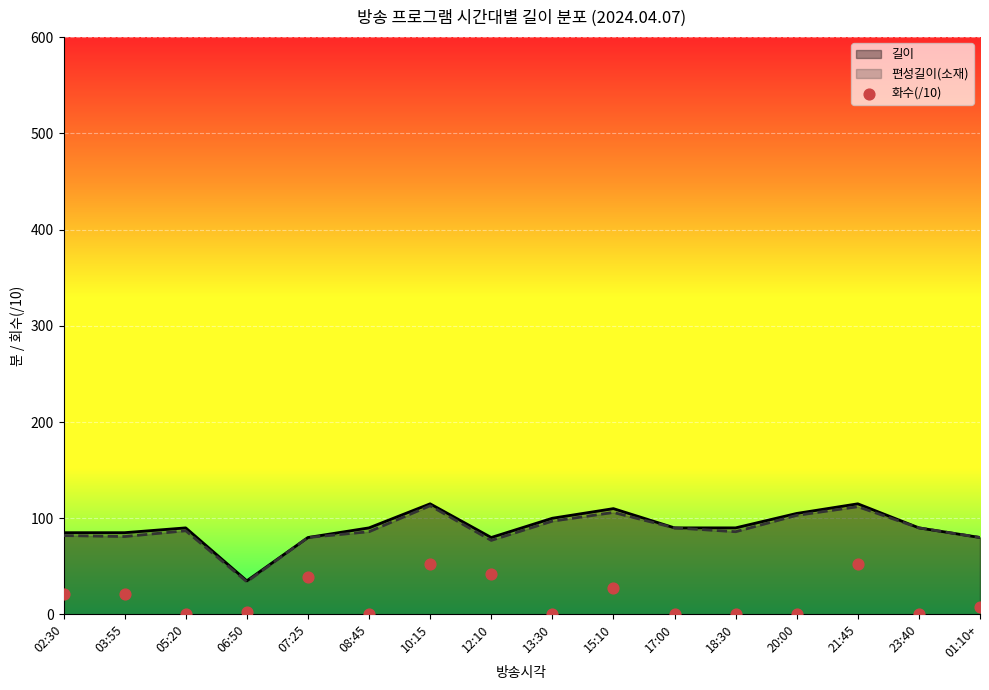

Which series reaches the maximum Y coordinate?

길이